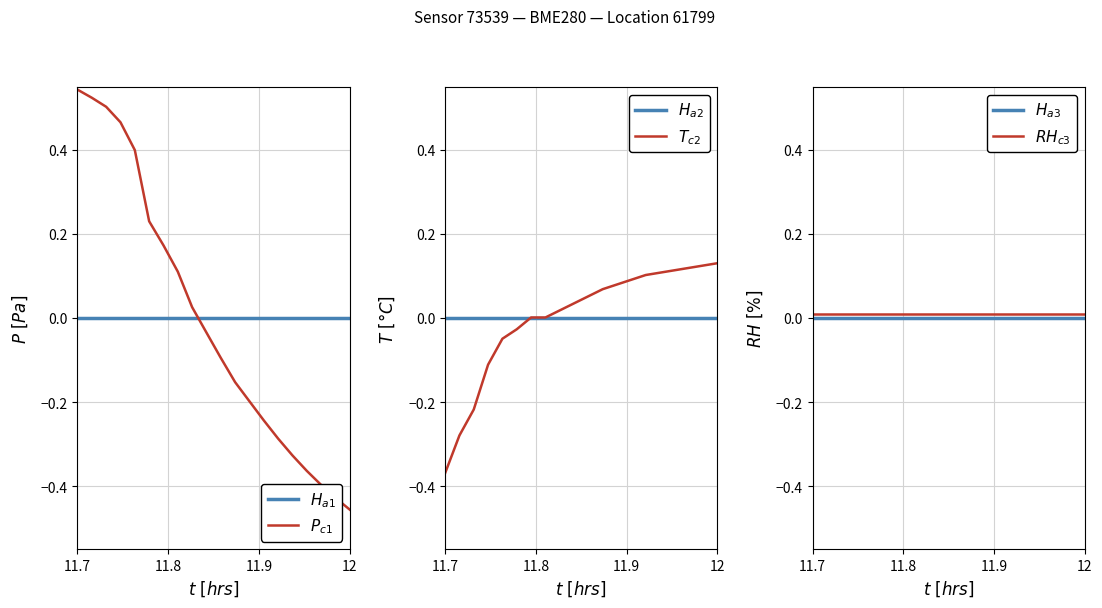

How many times do $H_{a3}$ and $T_{c2}$ cross each other?

1